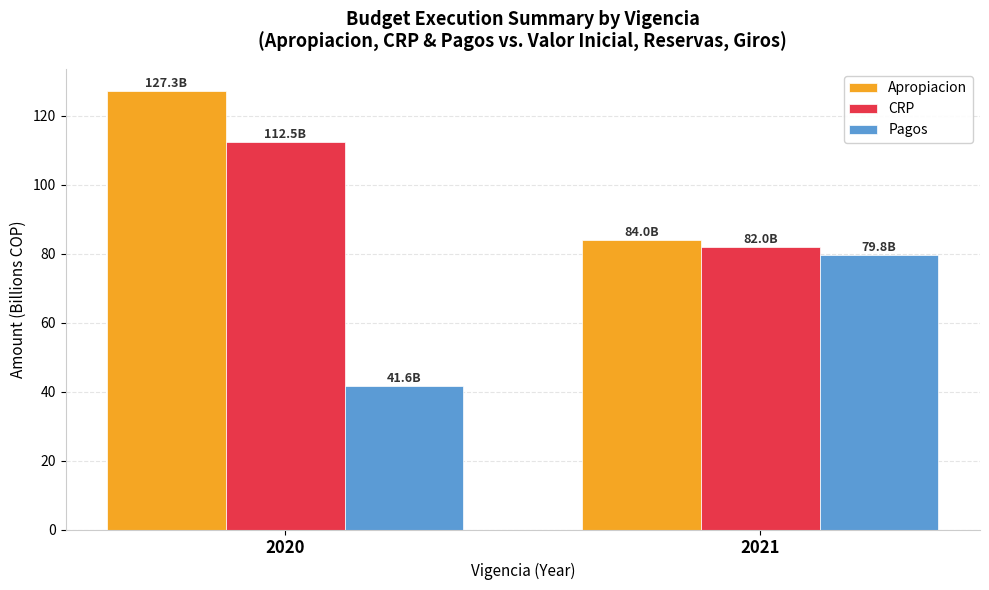

Reading right to left, list all the values displayed in this chart.

Apropiacion: 2021=84.0	2020=127.3
CRP: 2021=82.0	2020=112.5
Pagos: 2021=79.8	2020=41.6